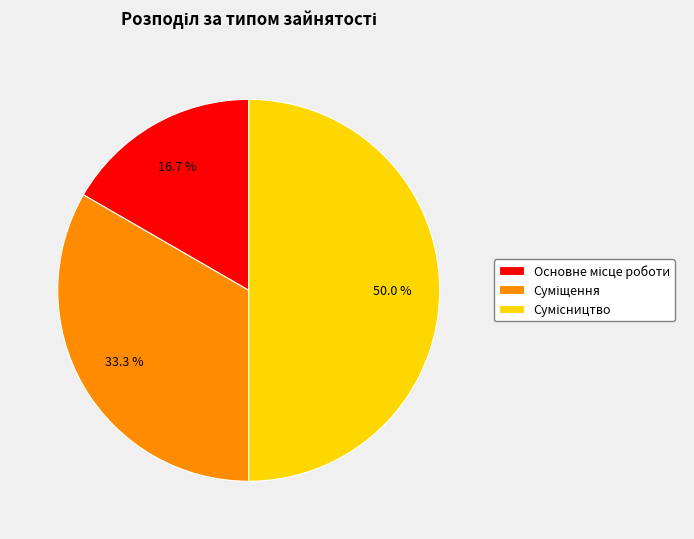

Which category has the smallest portion of the pie?

Основне місце роботи